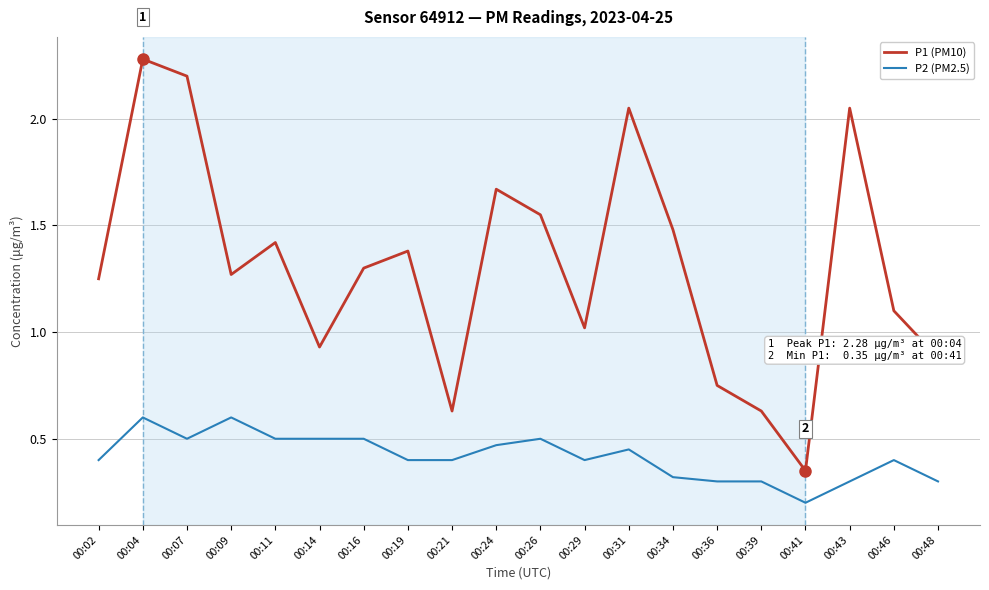

Rank the series at 00:34 from lowest to highest value.

P2 (PM2.5), P1 (PM10)